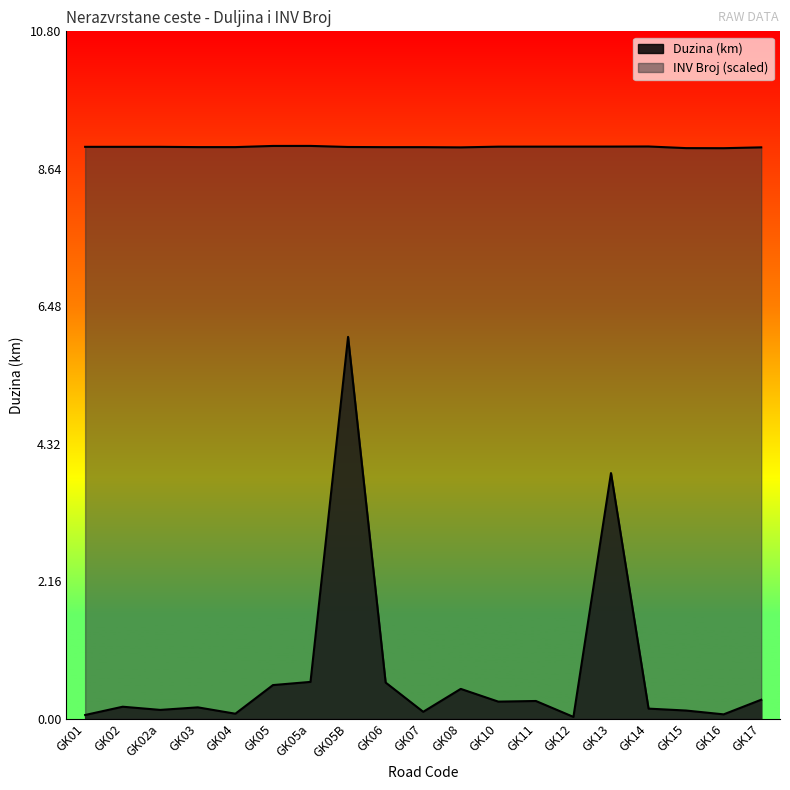

Reading left to right, list all the values displayed in this chart.

Duzina (km): GK01=0.1	GK02=0.2	GK02a=0.1	GK03=0.2	GK04=0.1	GK05=0.5	GK05a=0.6	GK05B=6.0	GK06=0.6	GK07=0.1	GK08=0.5	GK10=0.3	GK11=0.3	GK12=0.0	GK13=3.9	GK14=0.2	GK15=0.1	GK16=0.1	GK17=0.3
INV Broj: GK01=9.0	GK02=9.0	GK02a=9.0	GK03=9.0	GK04=9.0	GK05=9.0	GK05a=9.0	GK05B=9.0	GK06=9.0	GK07=9.0	GK08=9.0	GK10=9.0	GK11=9.0	GK12=9.0	GK13=9.0	GK14=9.0	GK15=9.0	GK16=9.0	GK17=9.0